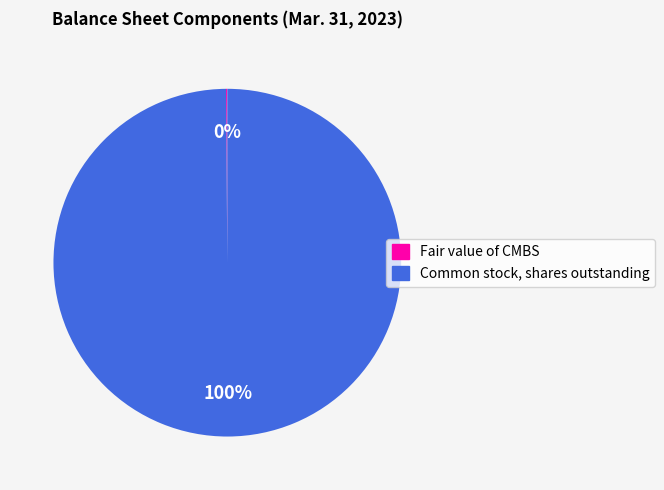

Which slice is the largest?

Common stock, shares outstanding